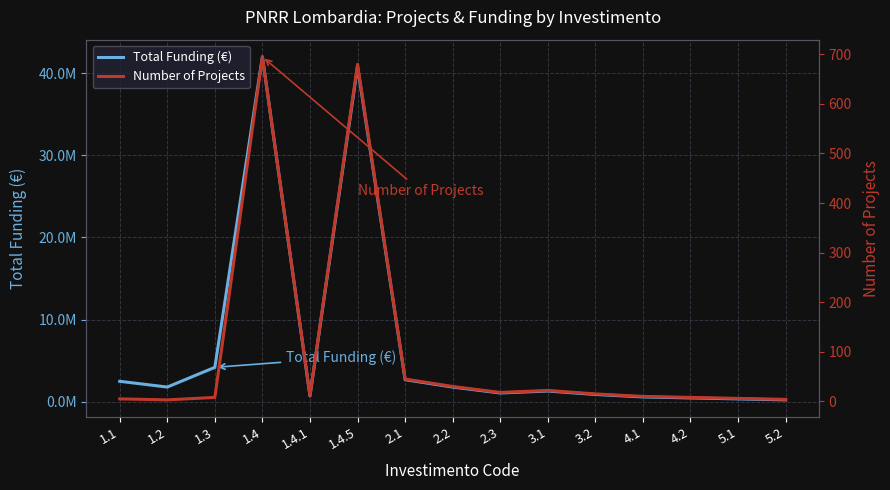

Between 1.3 and 5.2, which series saw the biggest shift?

Total Funding (€)